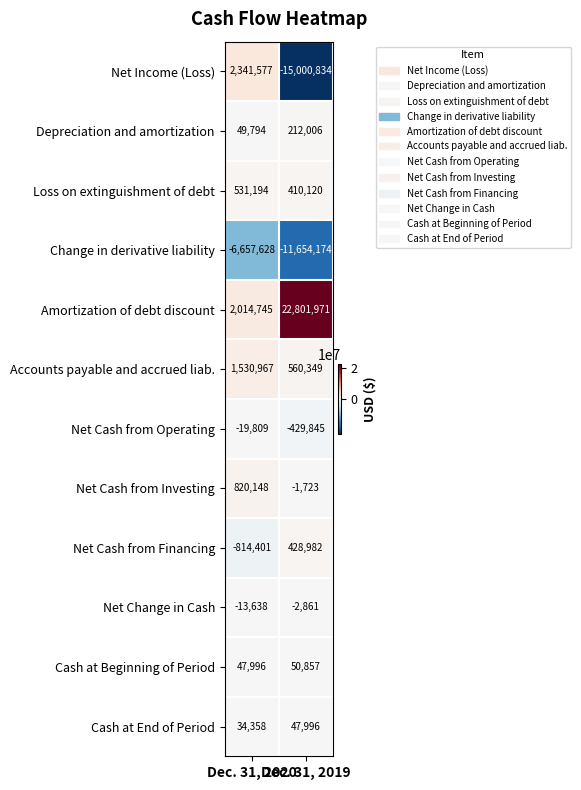

What is the difference between the maximum and minimum values in the Net Income (Loss) series?

17342411